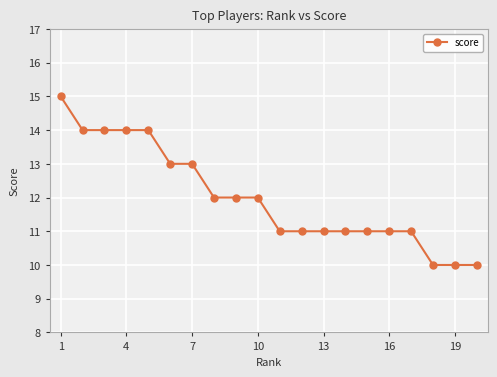

What is the minimum value shown in the chart?

10